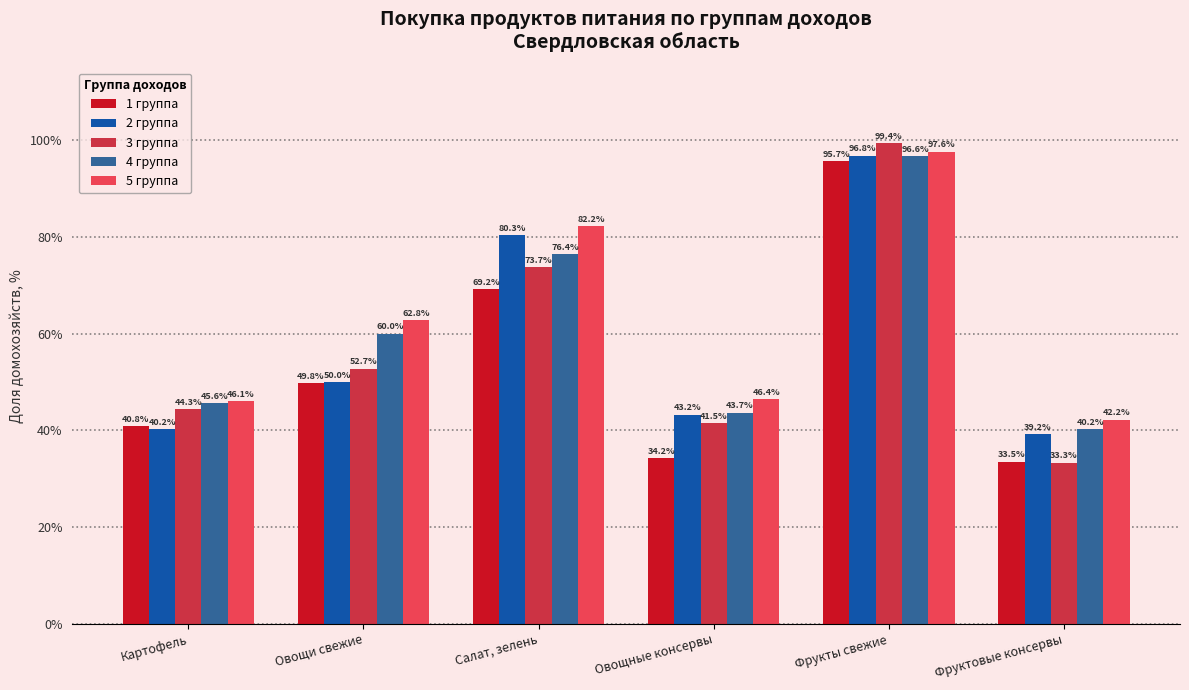

List the labels in order of 2 группа value, smallest first.

Фруктовые консервы, Картофель, Овощные консервы, Овощи свежие, Салат, зелень, Фрукты свежие